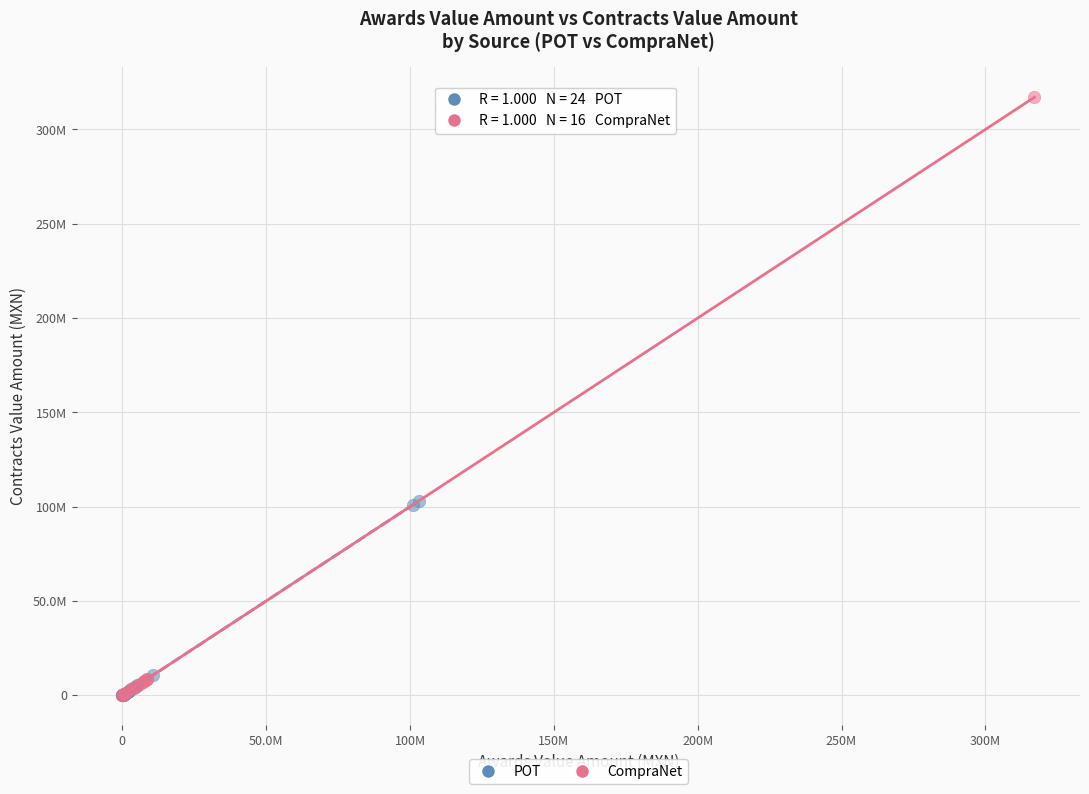

Which series has the widest spread of Y values?

CompraNet